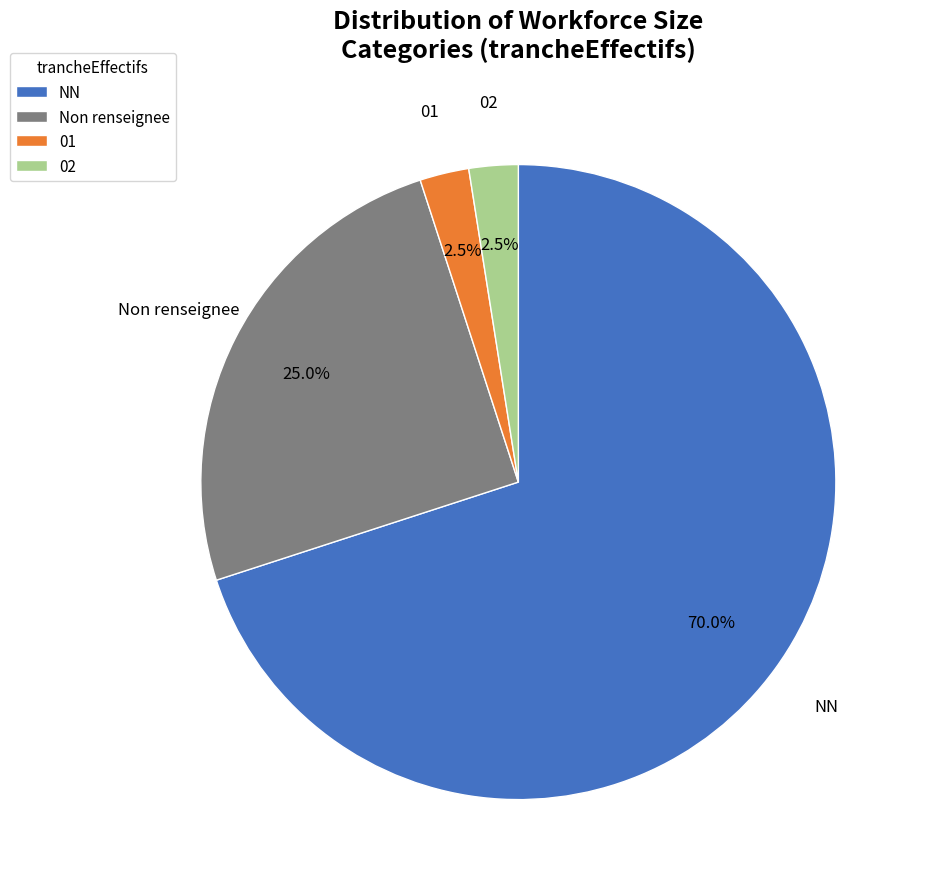

Count the number of slices in the pie.

4